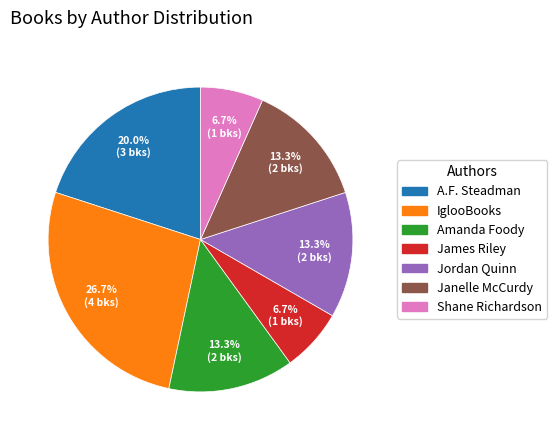

Does any single category account for the majority?

No